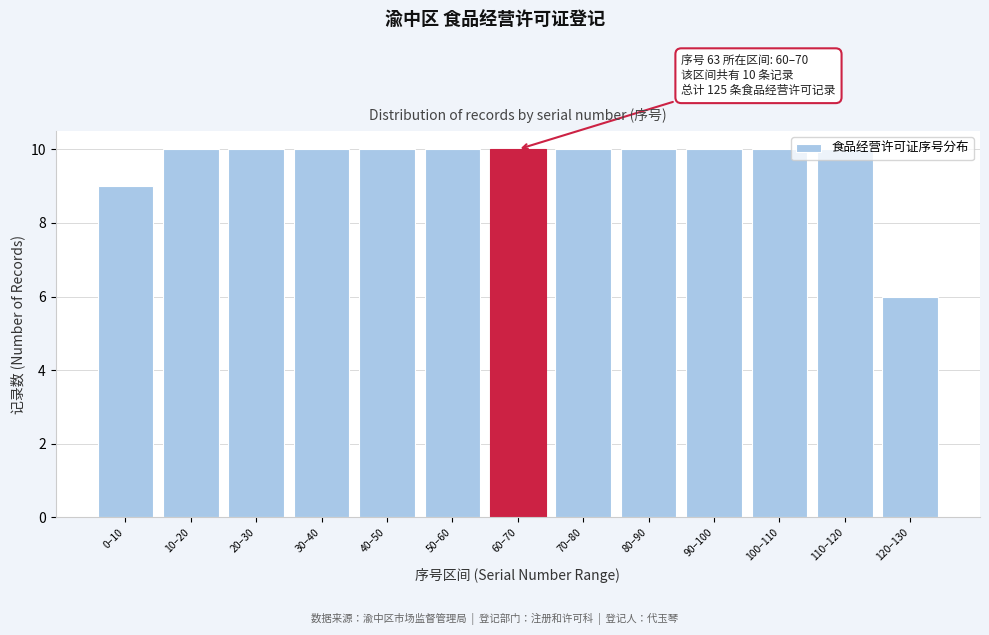

What is the label of the 13th bar from the left?

120–130